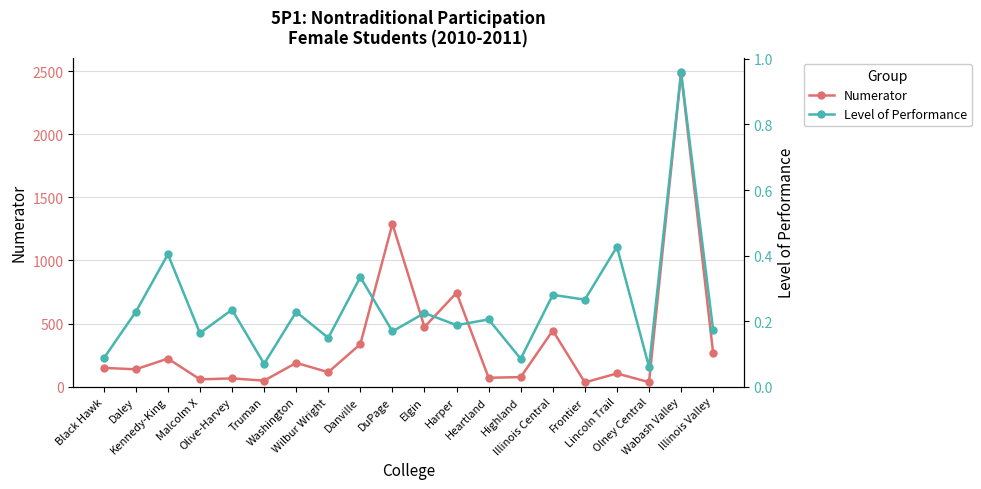

At which label is Level of Performance closest to 0?

Olney Central